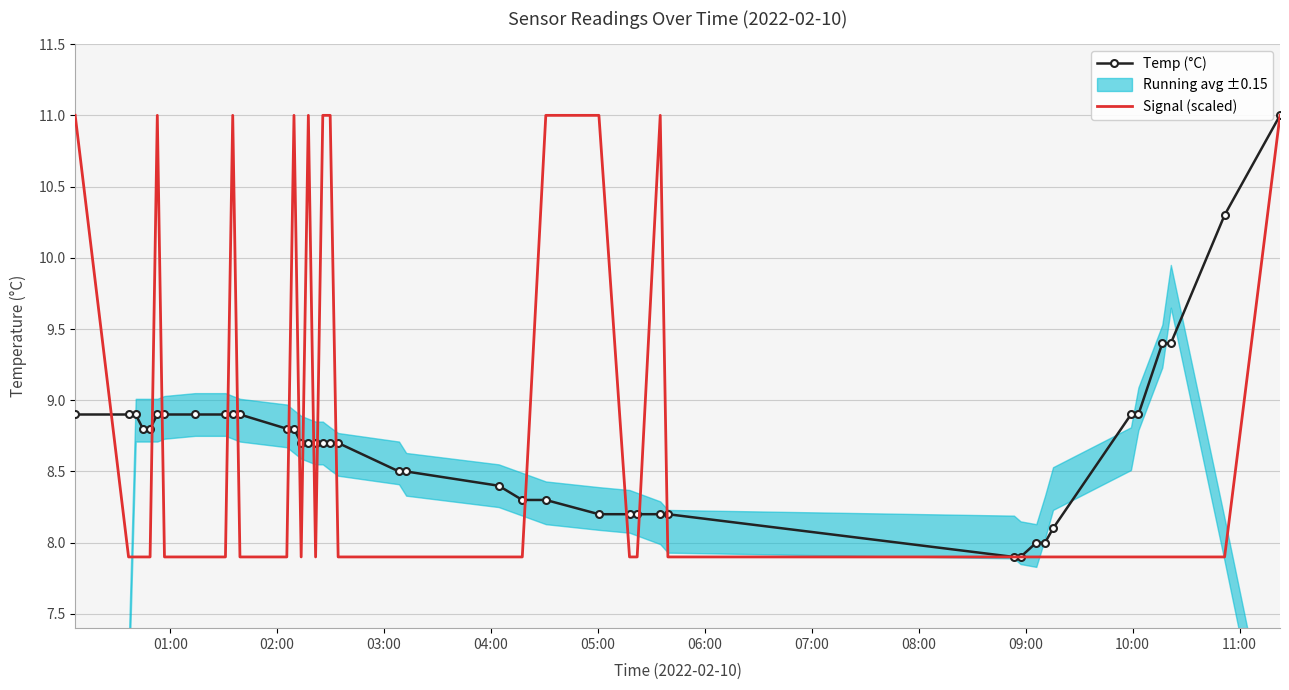

What is the minimum value shown in the chart?

7.9